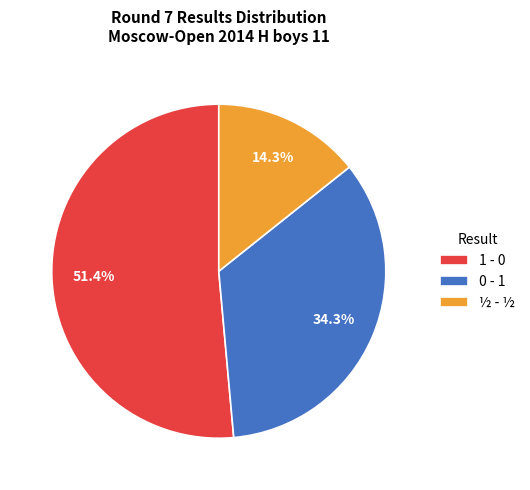

What percentage do 1 - 0 and ½ - ½ together represent?

65.7%